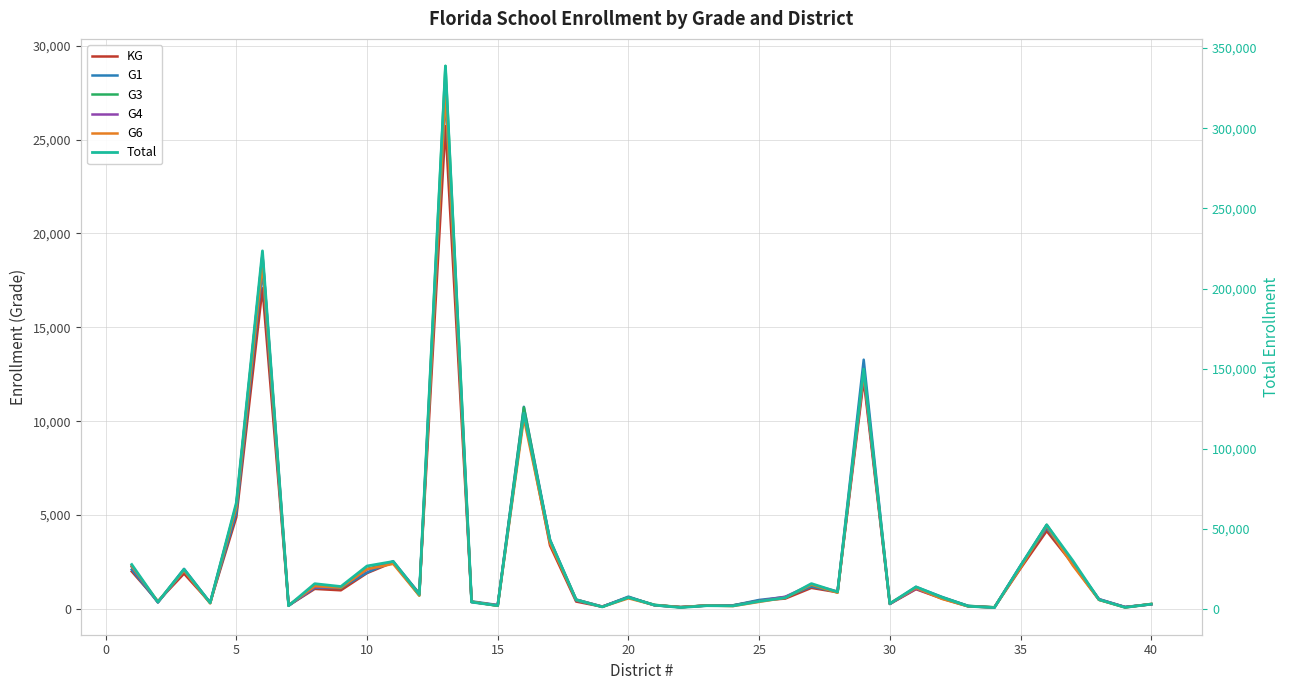

Which series has the widest spread of values?

Total